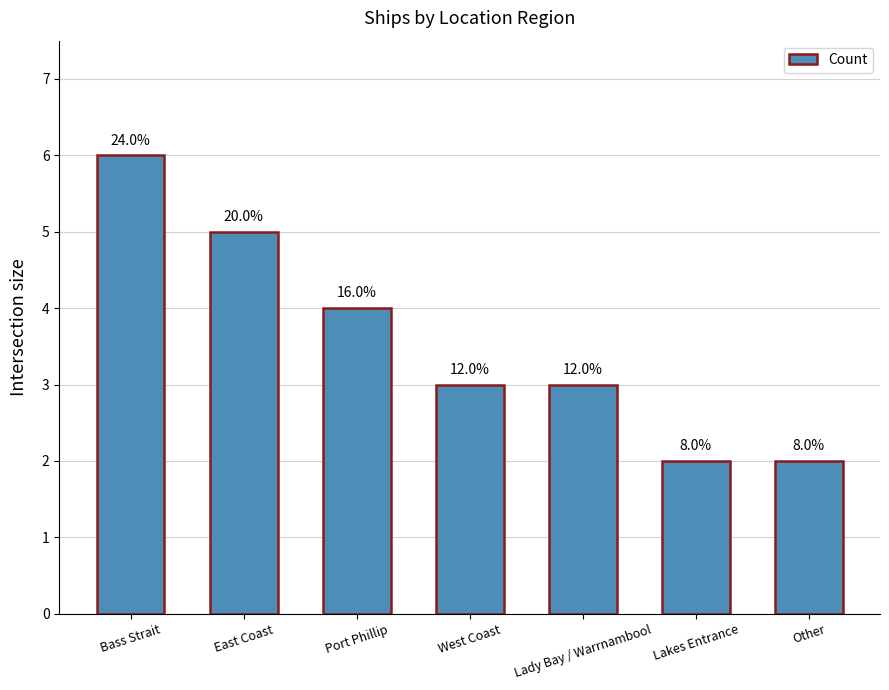

List the labels in order of value, largest first.

Bass Strait, East Coast, Port Phillip, West Coast, Lady Bay / Warrnambool, Lakes Entrance, Other